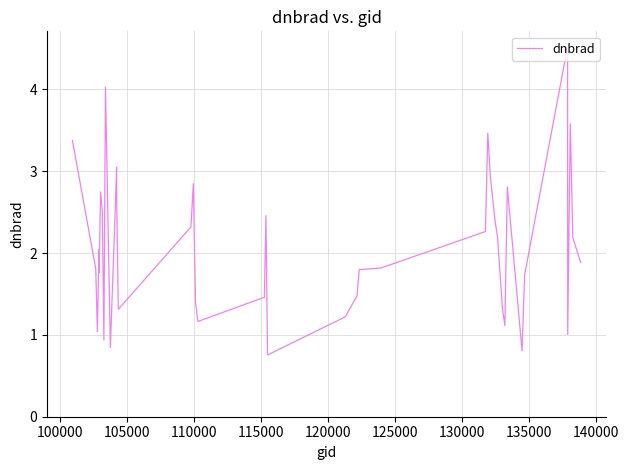

What is the maximum value shown in the chart?

4.5